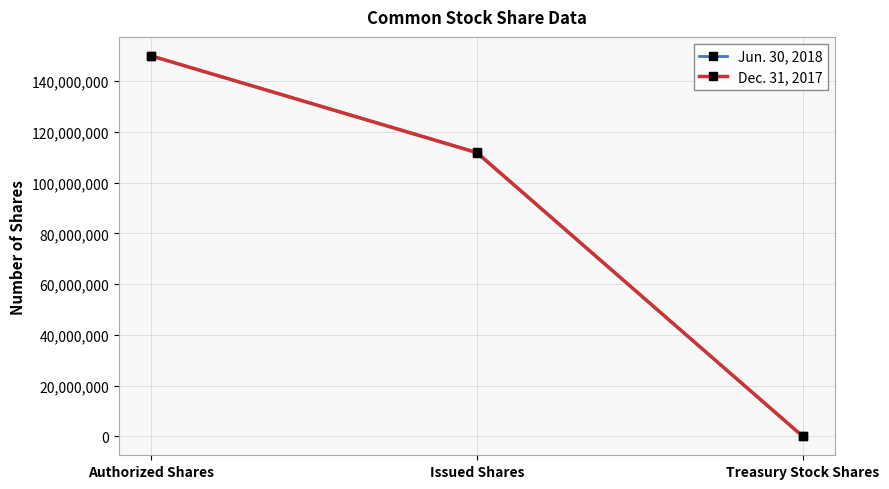

What is the spread (max minus min) of values at Treasury Stock Shares?

46830